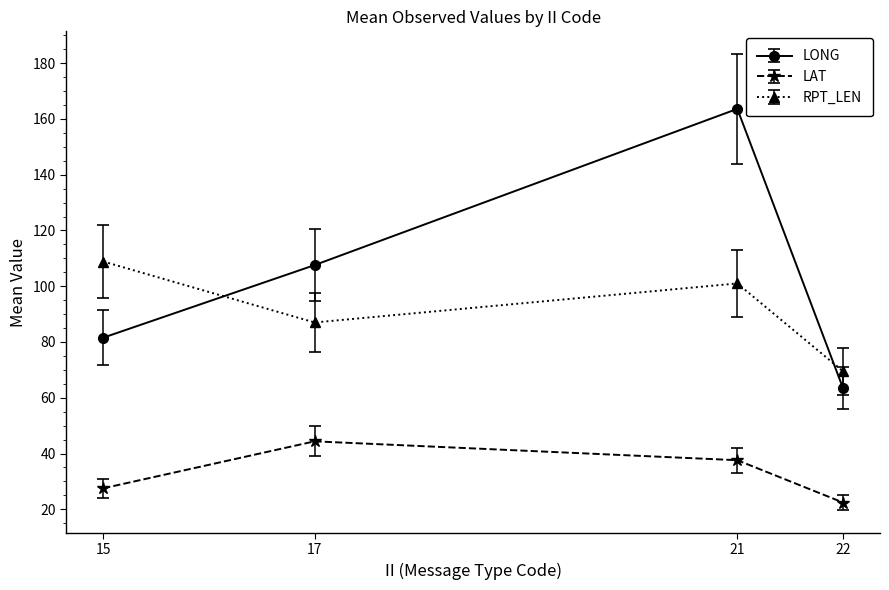

Which series has the largest range (max minus min)?

LONG